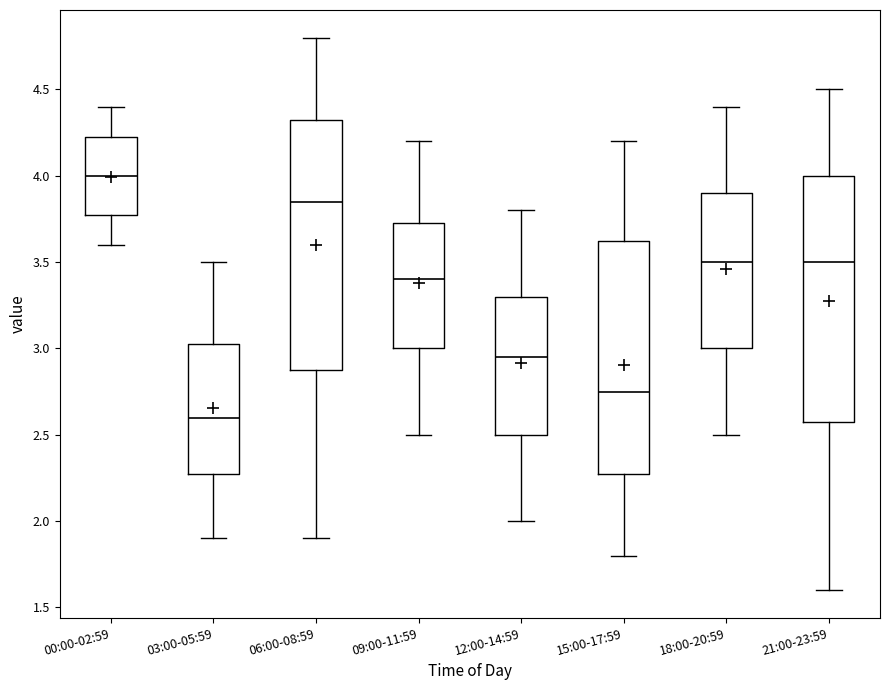

Reading left to right, read every box against the y-axis: the position of its median line, the range the box covers, and the ends of its whiskers. The values are not printed on the chart, so give them approximately, as read against the axis.

00:00-02:59: median 4.00, box 3.80 to 4.25, whiskers 3.60 to 4.40
03:00-05:59: median 2.60, box 2.30 to 3.05, whiskers 1.90 to 3.50
06:00-08:59: median 3.85, box 2.90 to 4.35, whiskers 1.90 to 4.80
09:00-11:59: median 3.40, box 3.00 to 3.75, whiskers 2.50 to 4.20
12:00-14:59: median 2.95, box 2.50 to 3.30, whiskers 2.00 to 3.80
15:00-17:59: median 2.75, box 2.30 to 3.65, whiskers 1.80 to 4.20
18:00-20:59: median 3.50, box 3.00 to 3.90, whiskers 2.50 to 4.40
21:00-23:59: median 3.50, box 2.60 to 4.00, whiskers 1.60 to 4.50